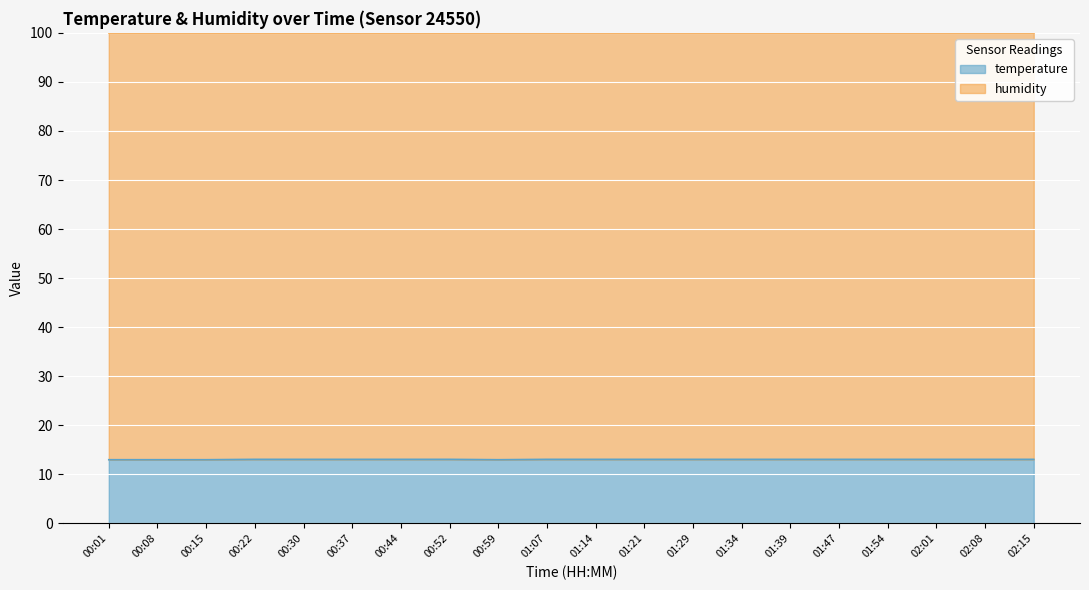

Which label corresponds to the largest value in the chart?

00:22